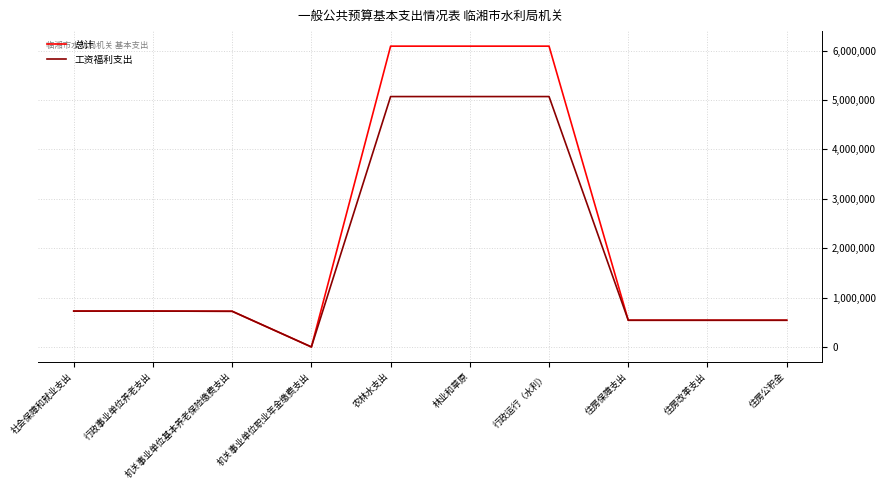

True or false: 工资福利支出 has a value of 3856.3 at 机关事业单位职业年金缴费支出.

True